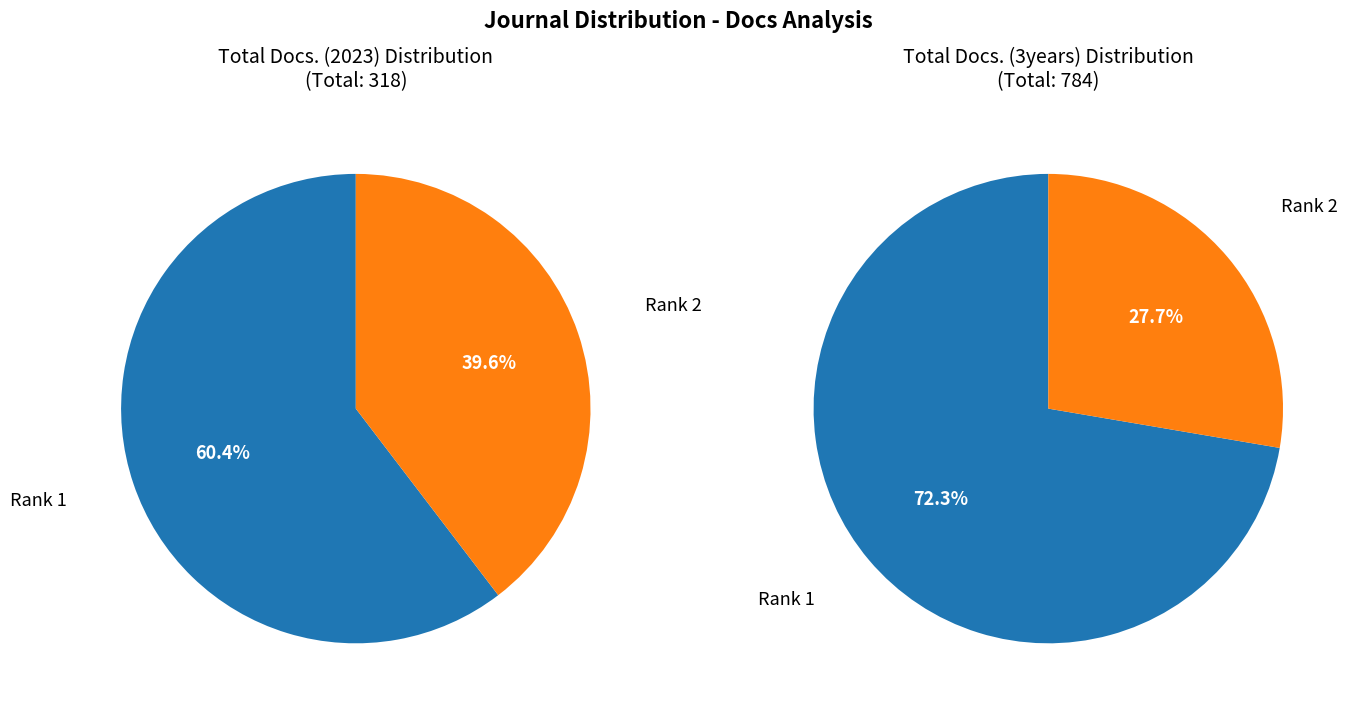

To the nearest percent, what is the difference between the largest and smallest slice percentages?

45%